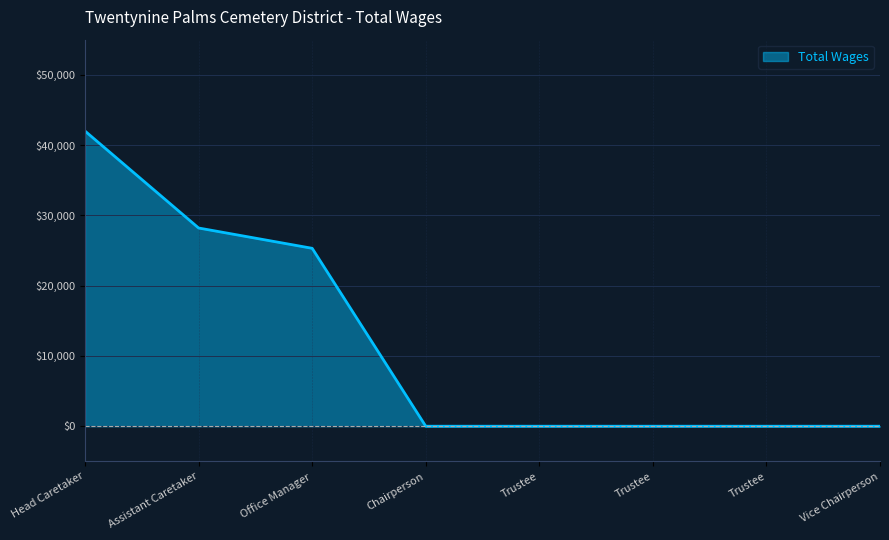

Which label corresponds to the smallest value in the chart?

Chairperson